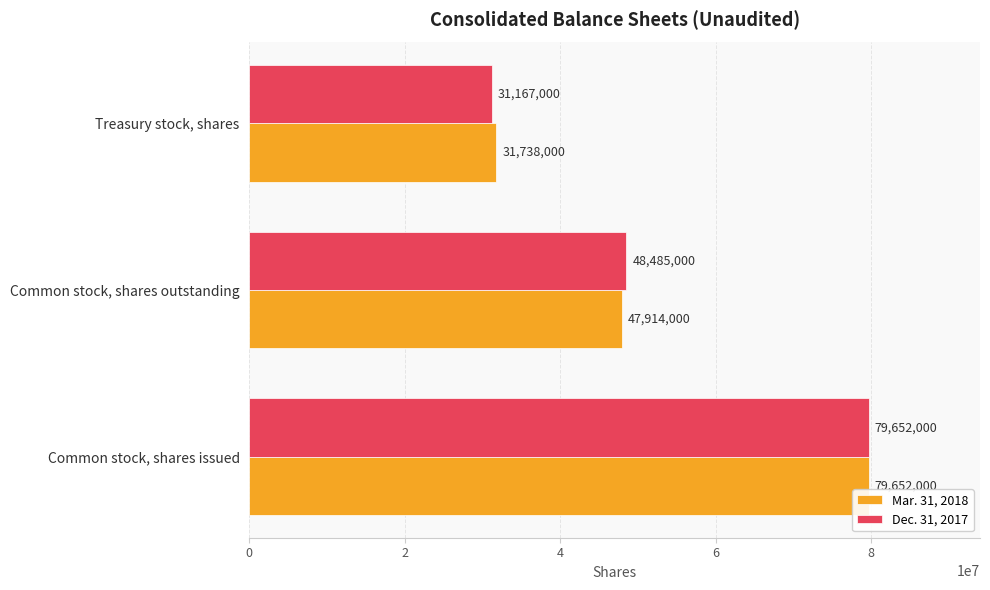

Read the Mar. 31, 2018 value at Common stock, shares issued.

79652000